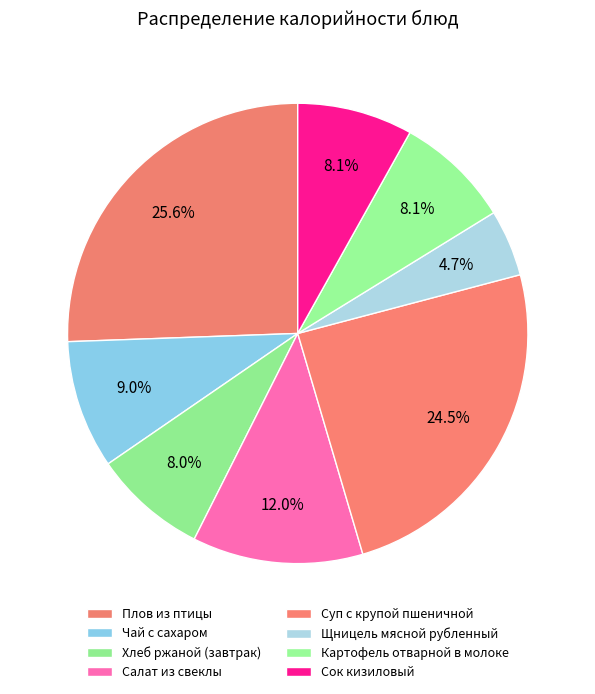

What percentage is NOT represented by Картофель отварной в молоке?

91.9%